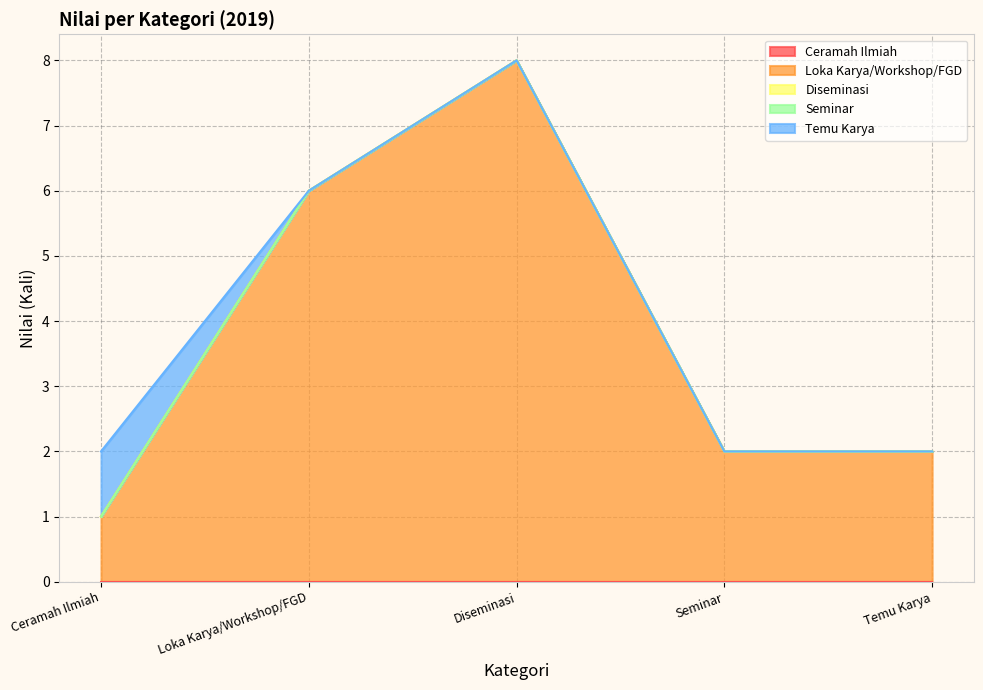

List the series in order of their peak value, highest first.

Loka Karya/Workshop/FGD, Temu Karya, Ceramah Ilmiah, Diseminasi, Seminar